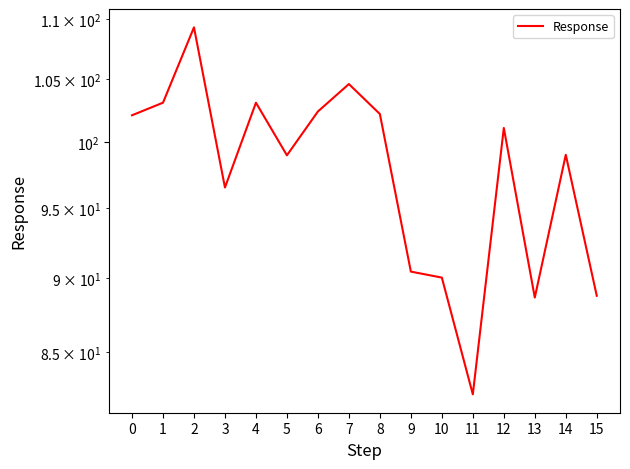

How many lines are shown in the chart?

1